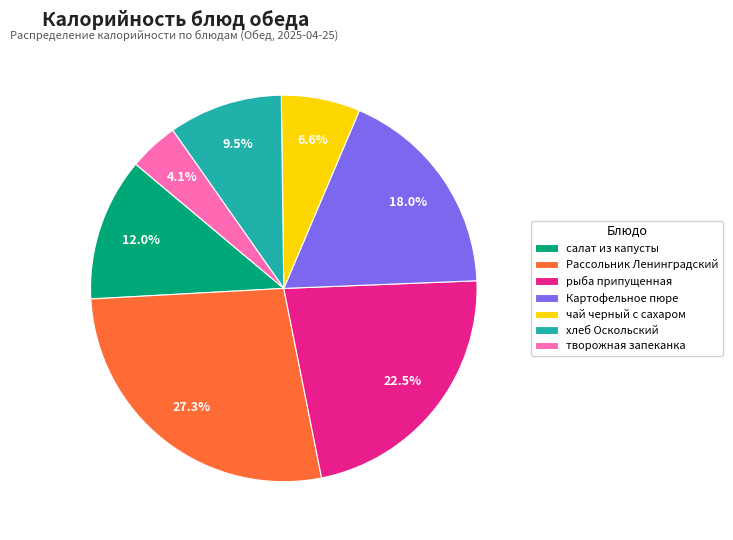

What is the smallest slice in the pie chart?

творожная запеканка